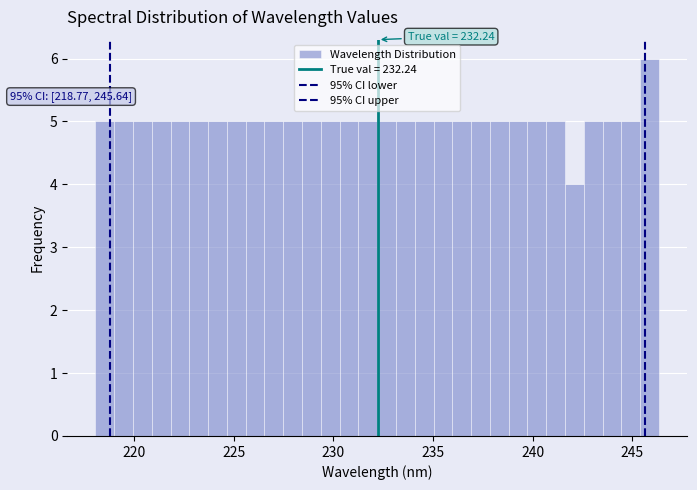

Around what value on the x-axis is the tallest bar? Give the approximate position of its centre, as read against the axis.

246.0